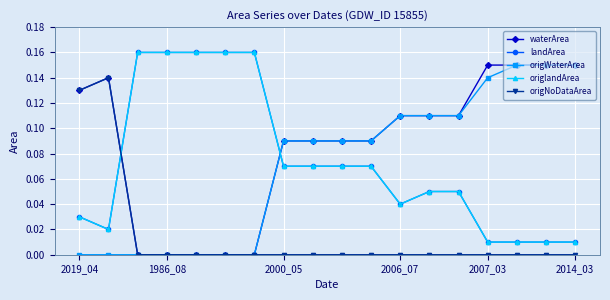

Does the chart have visible grid lines?

Yes